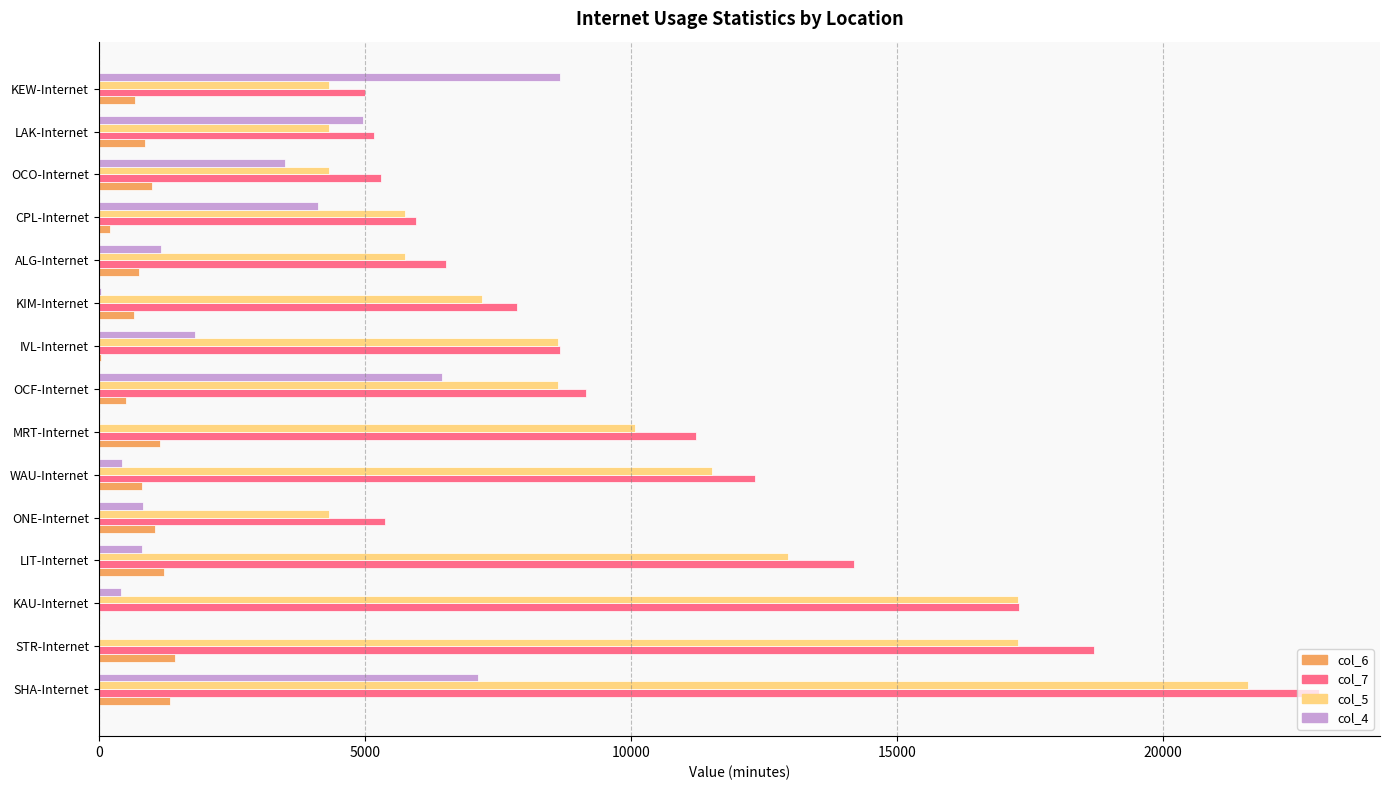

Which category has the highest value across all series?

SHA-Internet